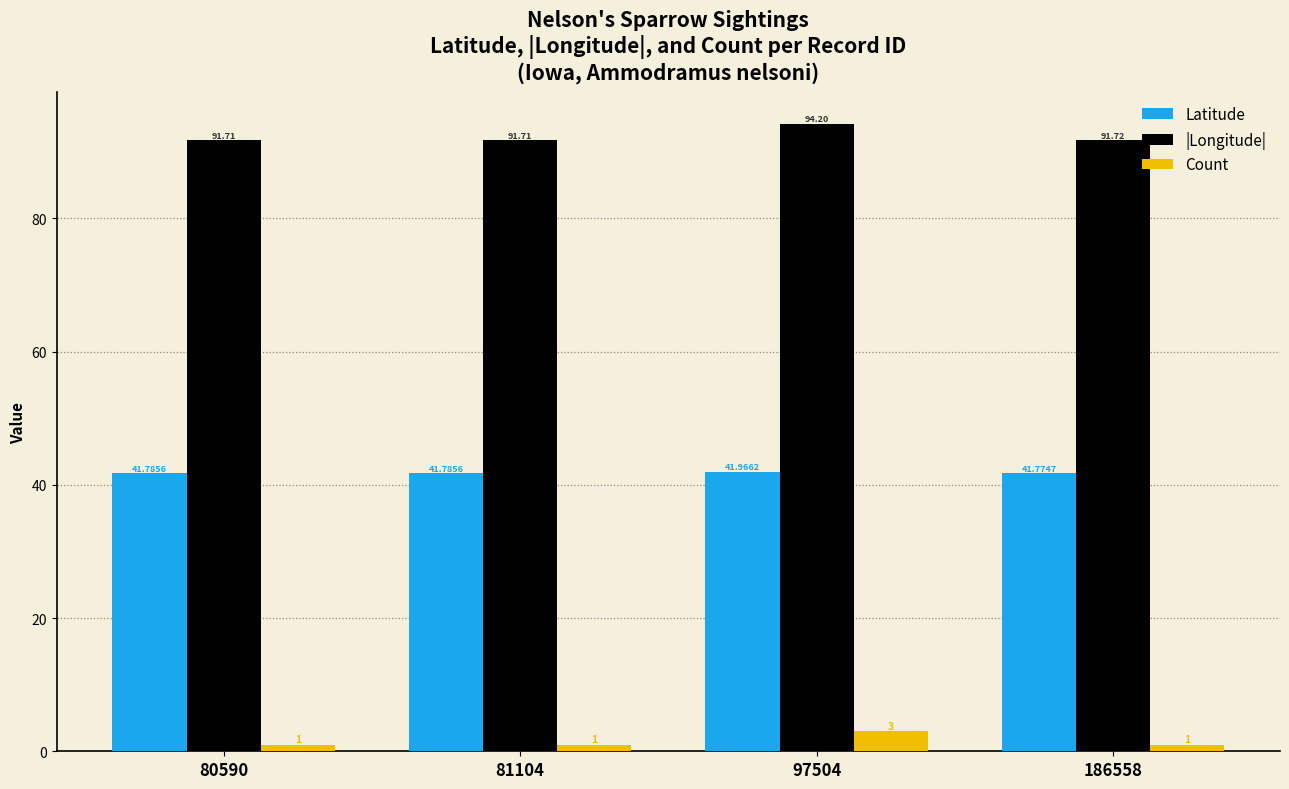

Which category has the highest value across all series?

97504